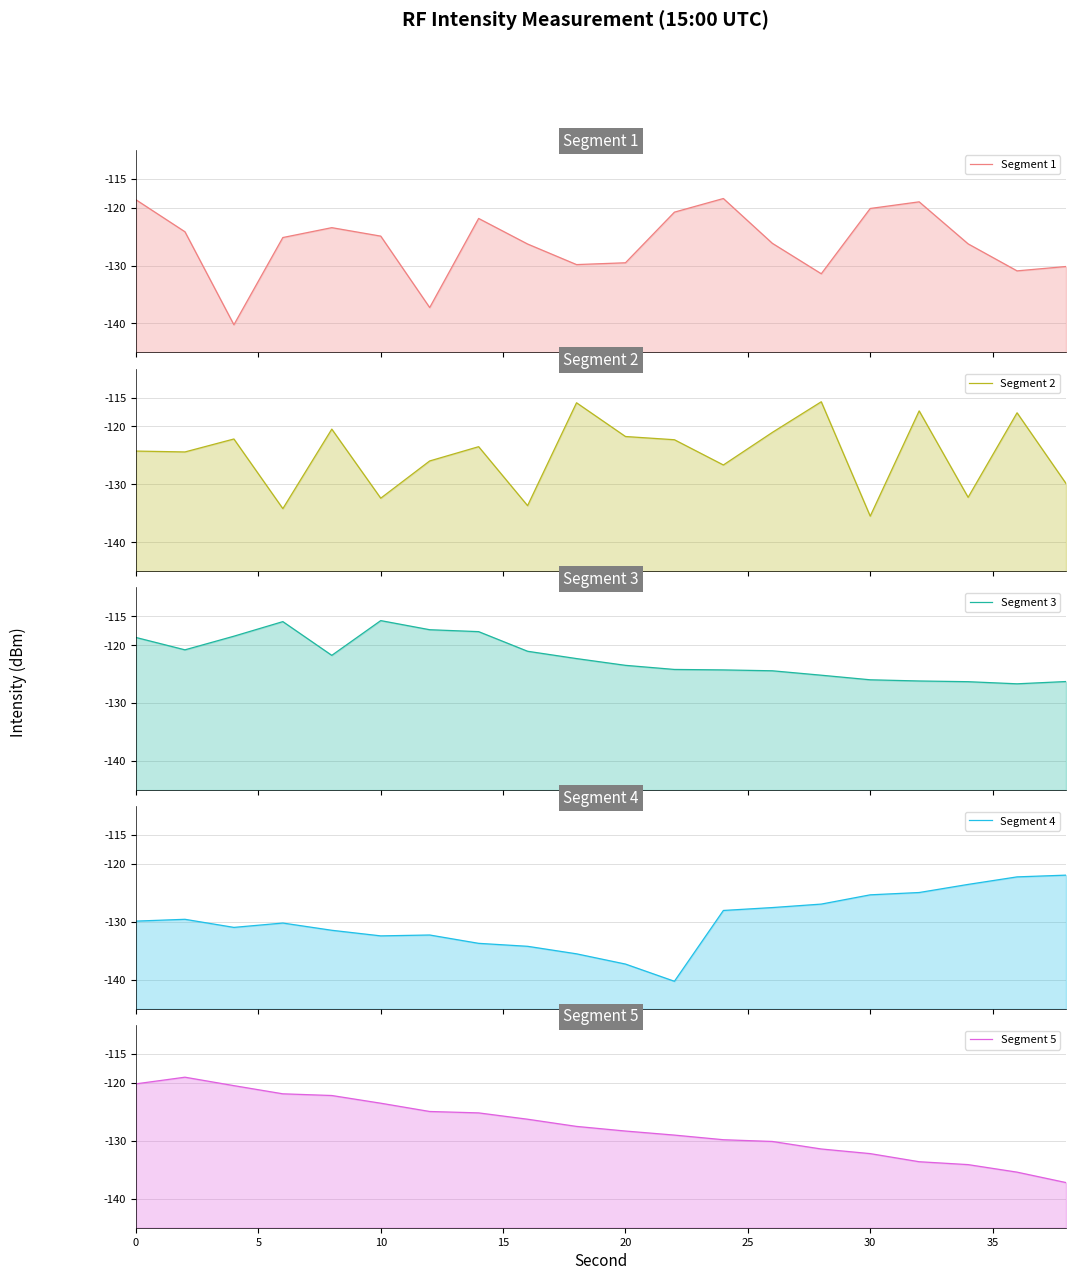

List the series in order of their overall mean, highest first.

Segment 3, Segment 2, Segment 1, Segment 5, Segment 4